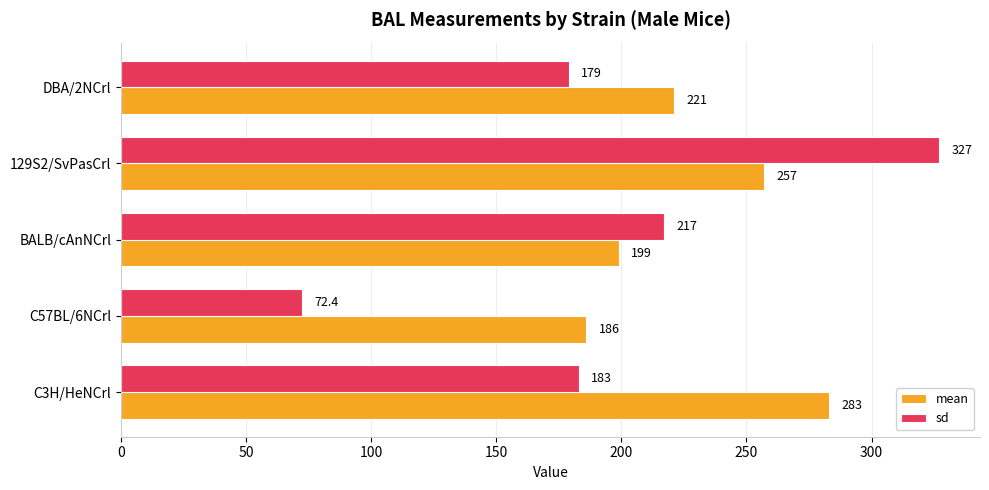

What is the average value of the sd series?

195.7